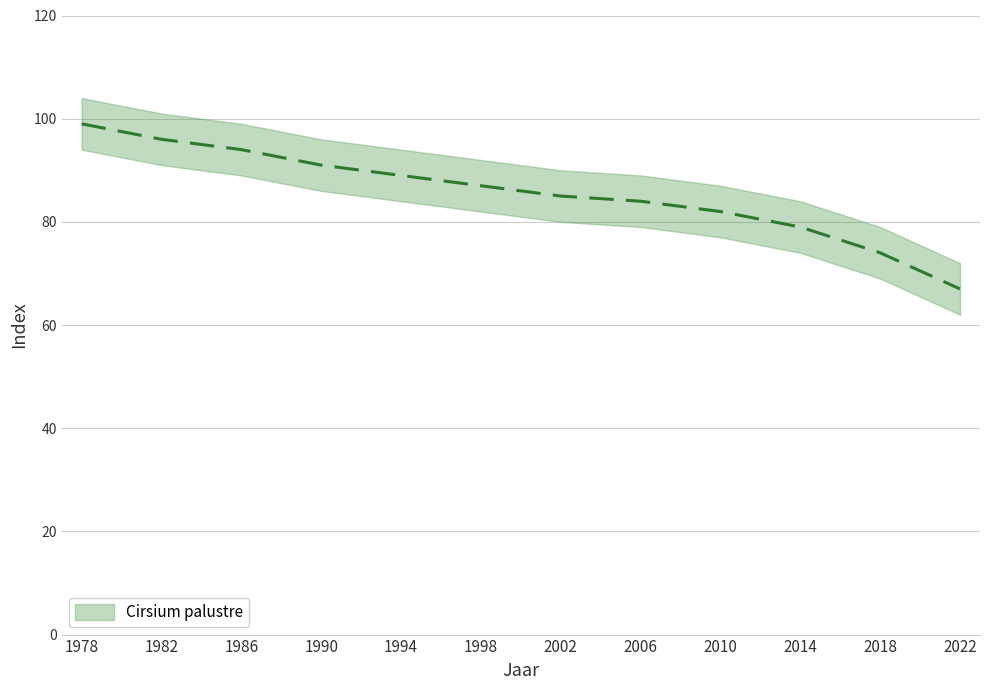

Reading left to right, list all the values displayed in this chart.

1978=99	1982=96	1986=94	1990=91	1994=89	1998=87	2002=85	2006=84	2010=82	2014=79	2018=74	2022=67